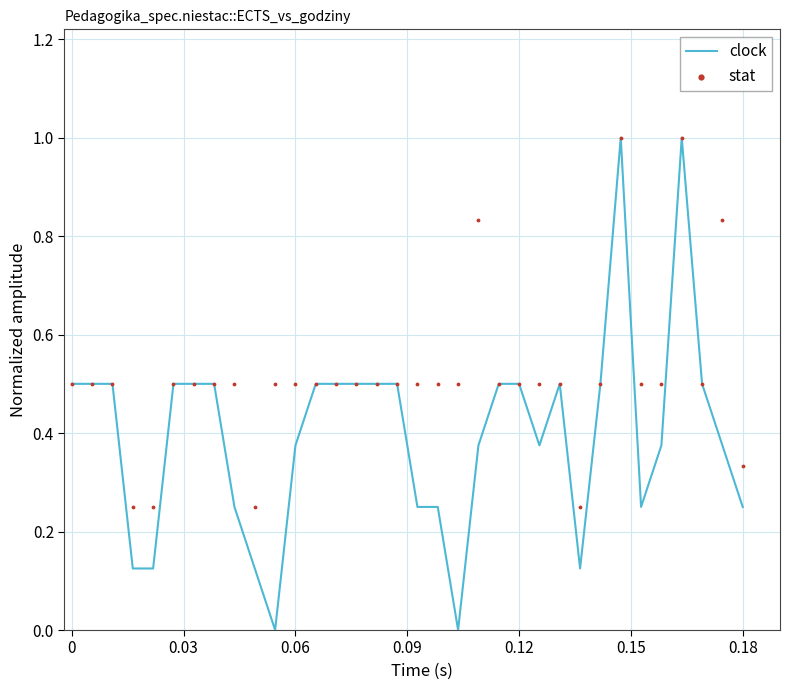

What are all the series names shown in the legend?

clock, stat